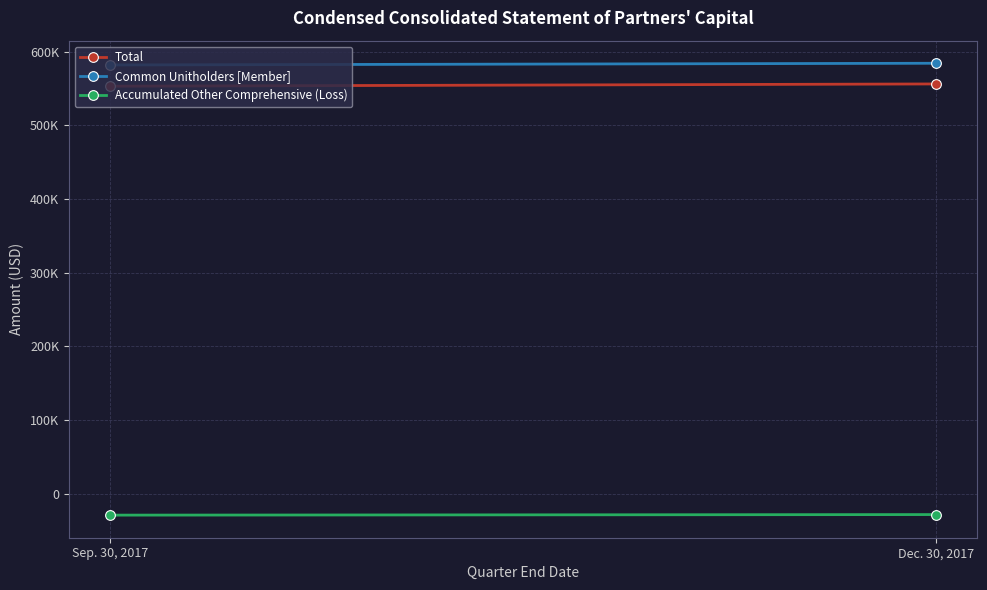

True or false: Accumulated Other Comprehensive (Loss) has a value of -41199 at Dec. 30, 2017.

False